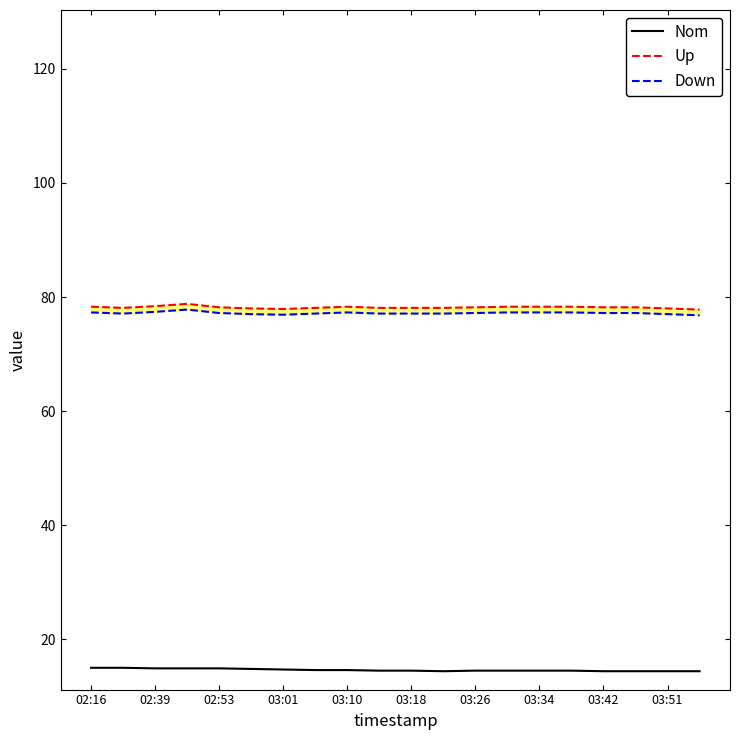

True or false: Down and Up cross at least once.

False